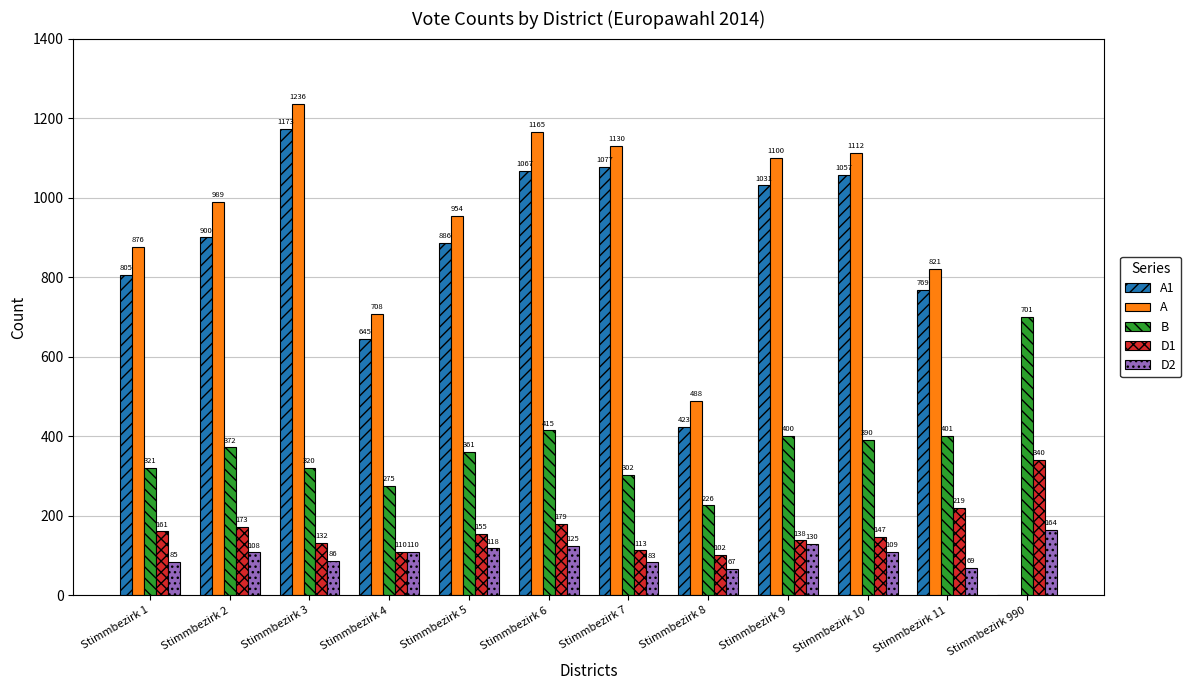

Does the chart contain stacked bars?

No